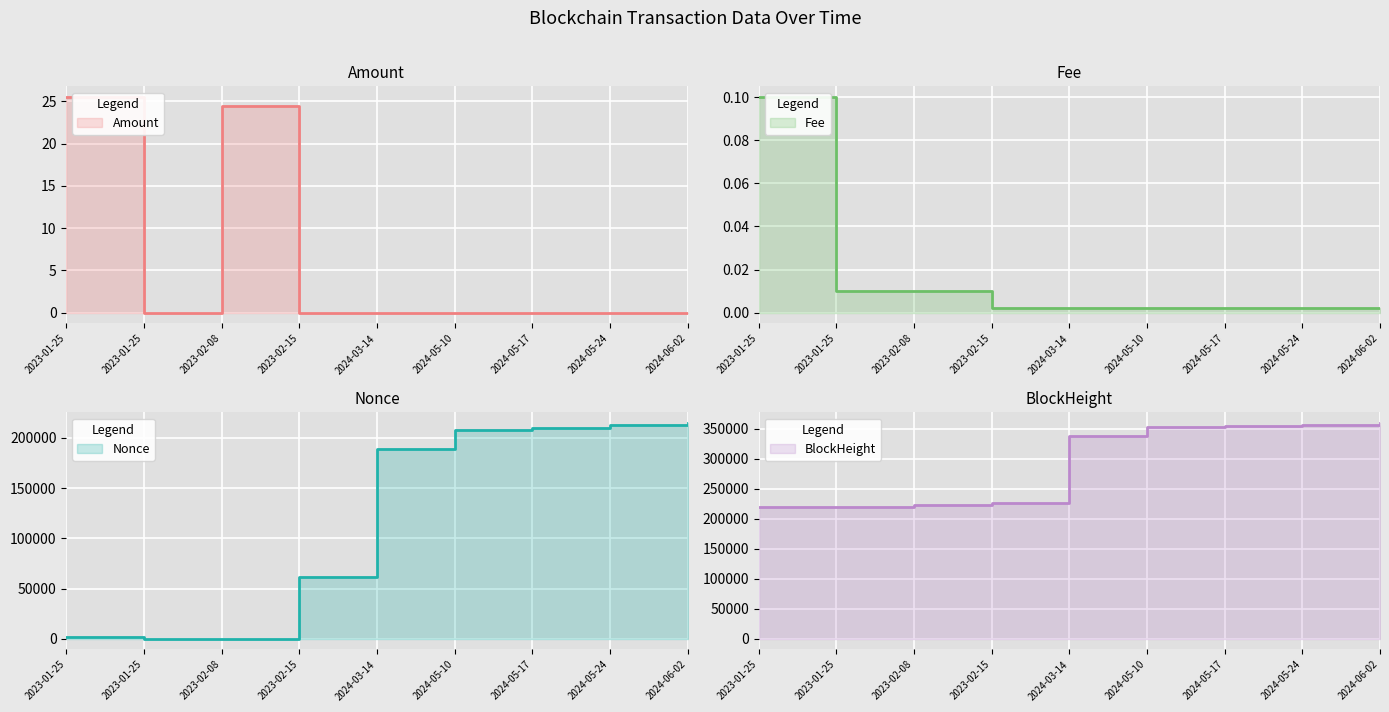

At which label is Amount closest to 12?

2023-02-15